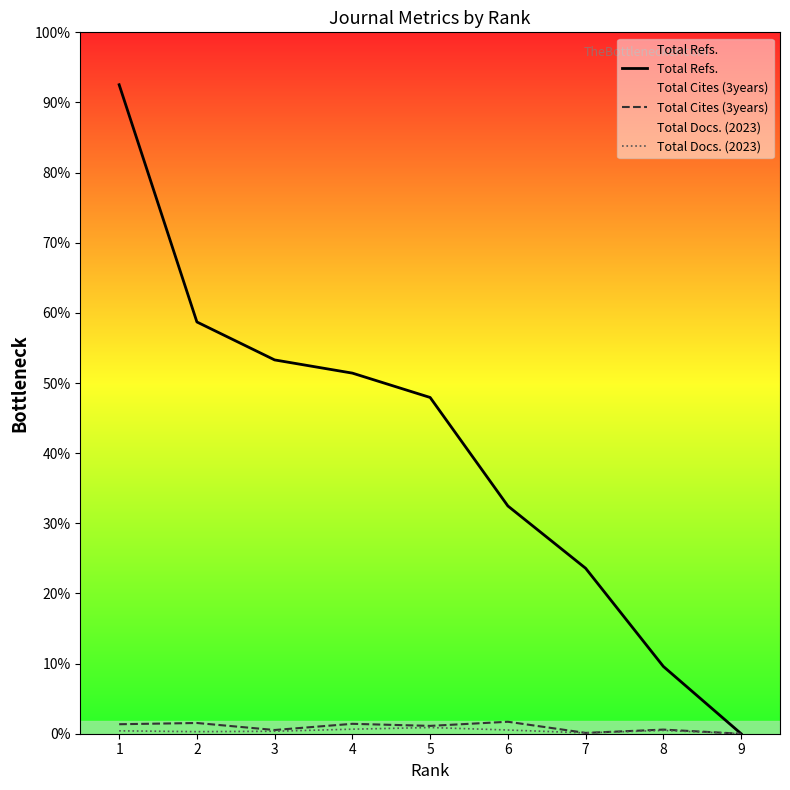

Reading left to right, what are all the values shown in this chart?

Total Refs.: 1=1573	2=998	3=906	4=874	5=815	6=552	7=401	8=163	9=0
Total Cites (3years): 1=23	2=26	3=9	4=24	5=19	6=29	7=2	8=10	9=0
Total Docs. (2023): 1=7	2=5	3=6	4=11	5=15	6=9	7=2	8=8	9=0